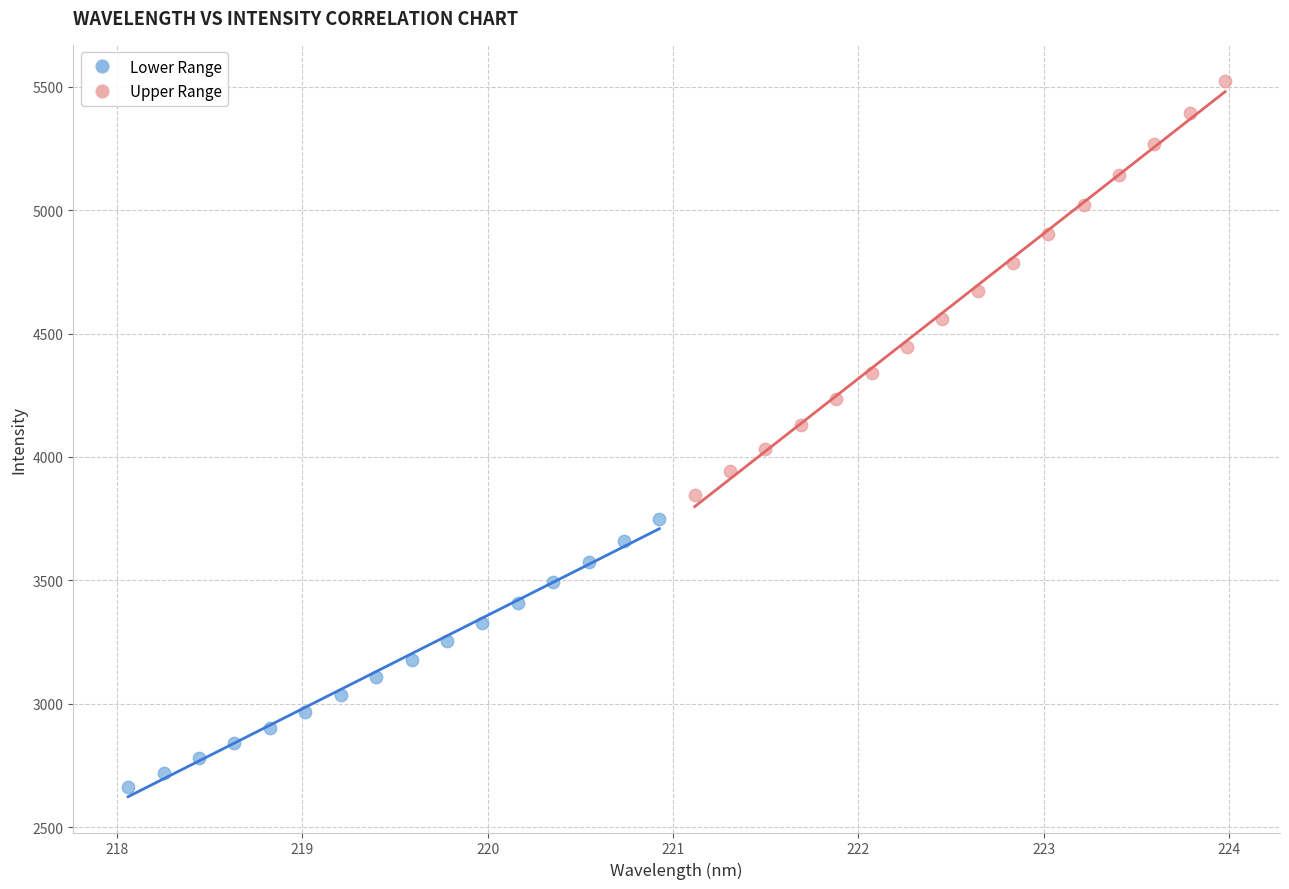

Which series contains the lowest Y value?

Lower Range